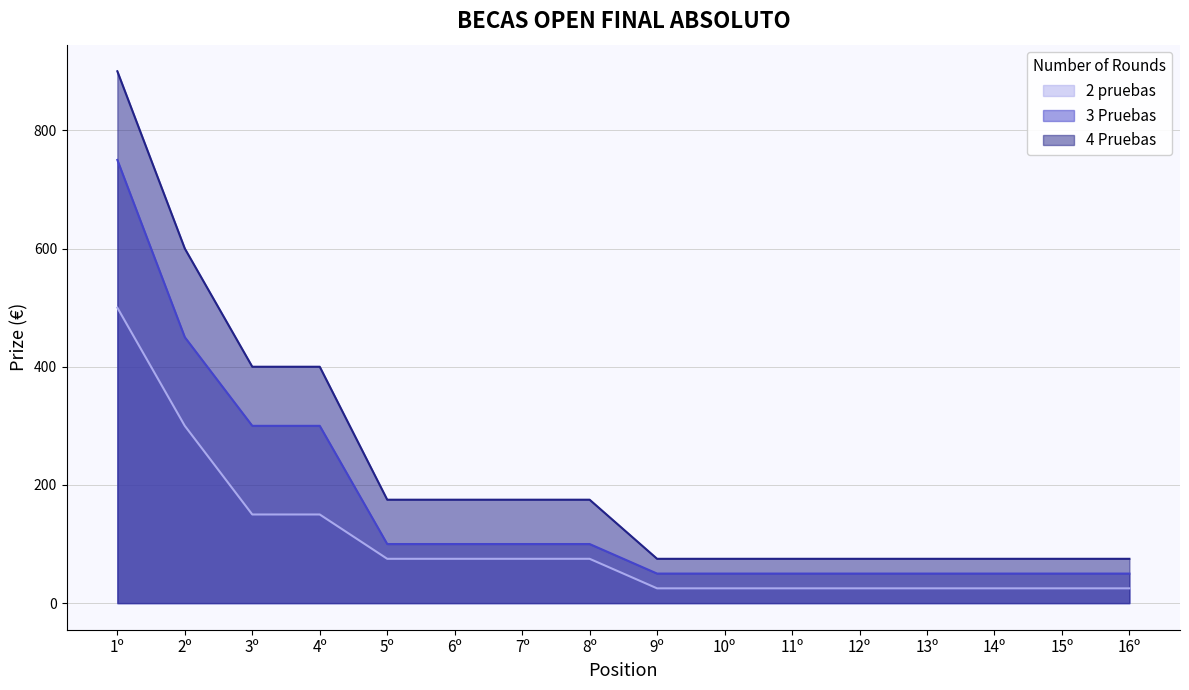

What is the total value across all series at 14º?

150